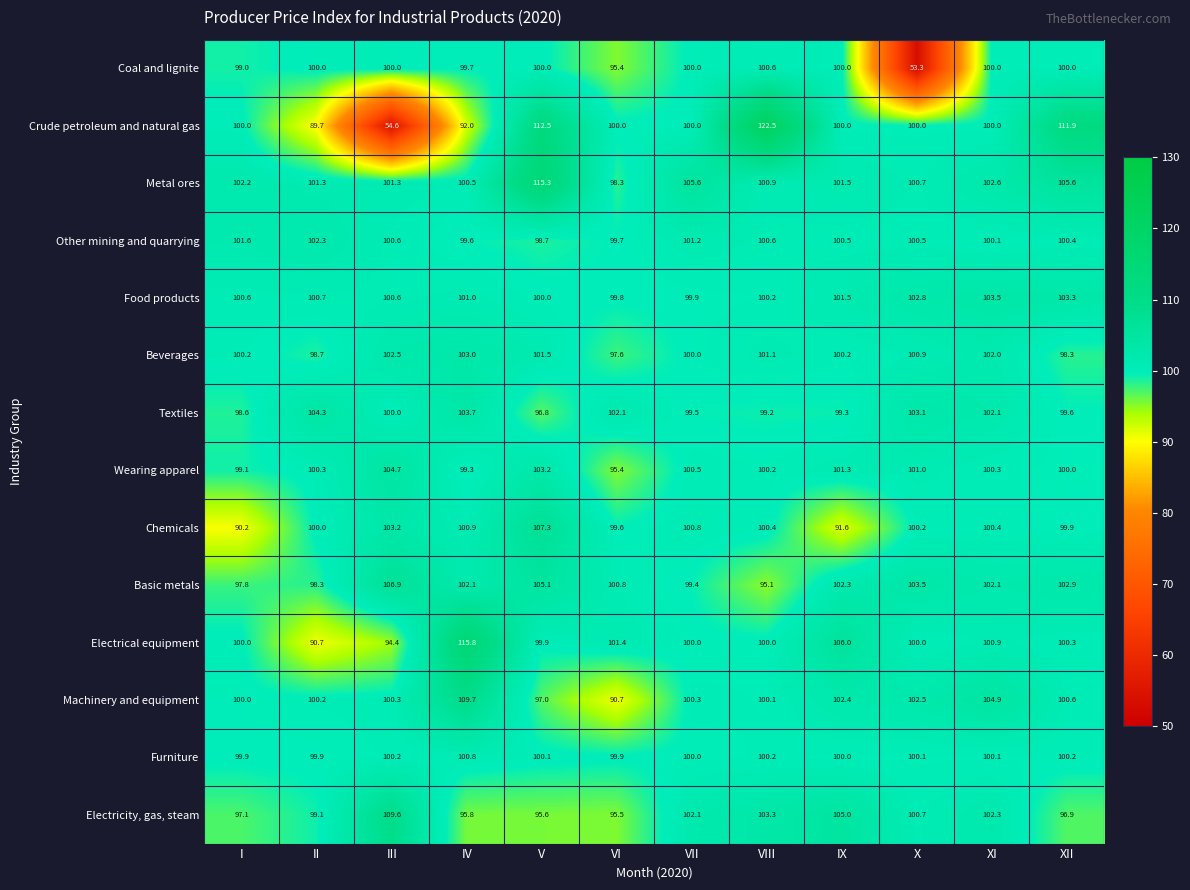

Rank the categories by Electricity, gas, steam value from lowest to highest.

VI, V, IV, XII, I, II, X, VII, XI, VIII, IX, III